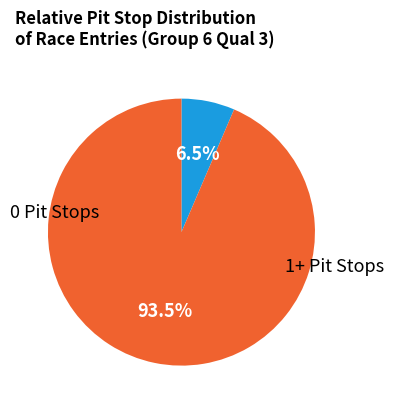

Does any single category account for the majority?

Yes